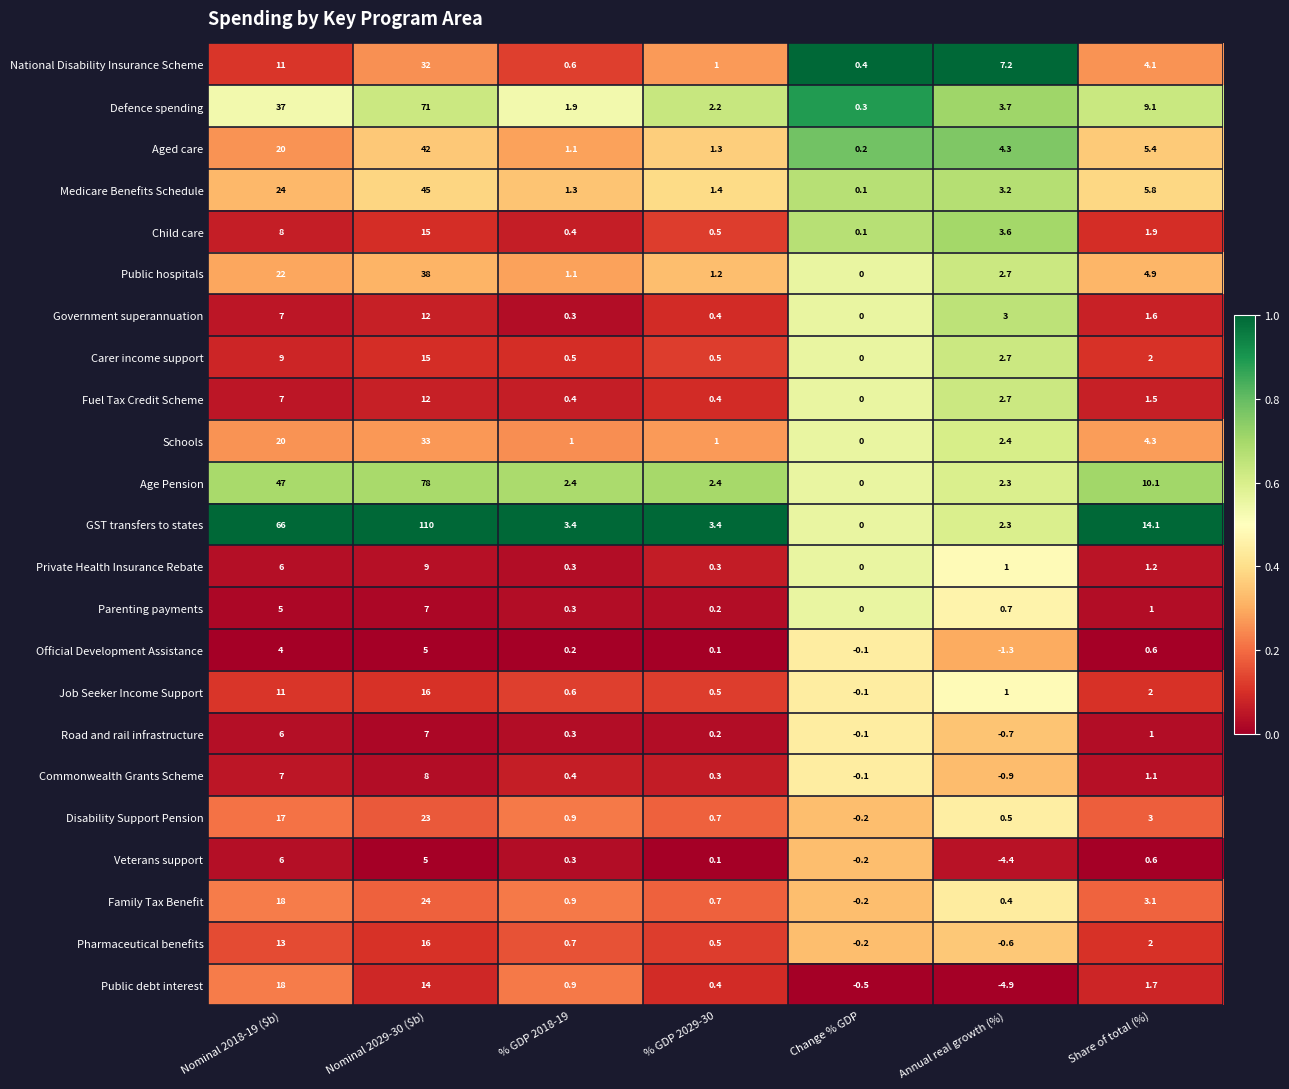

The GST transfers to states series shows 14.1 at Share of total (%). True or false?

True